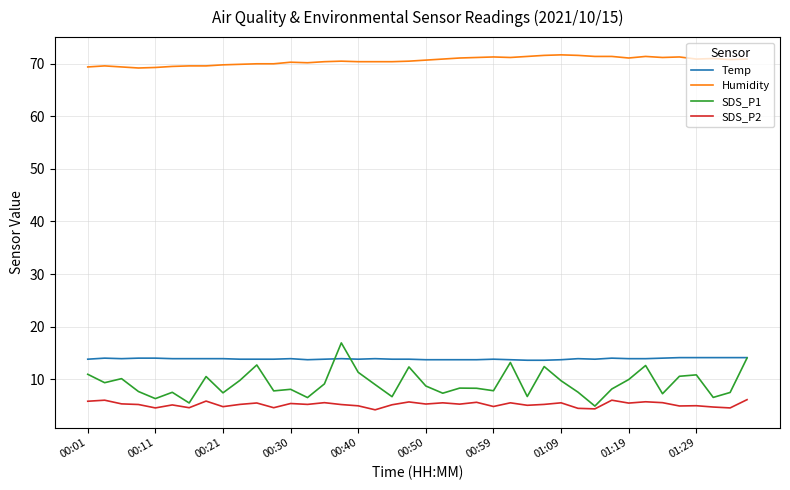

List the series in order of their peak value, lowest first.

SDS_P2, Temp, SDS_P1, Humidity